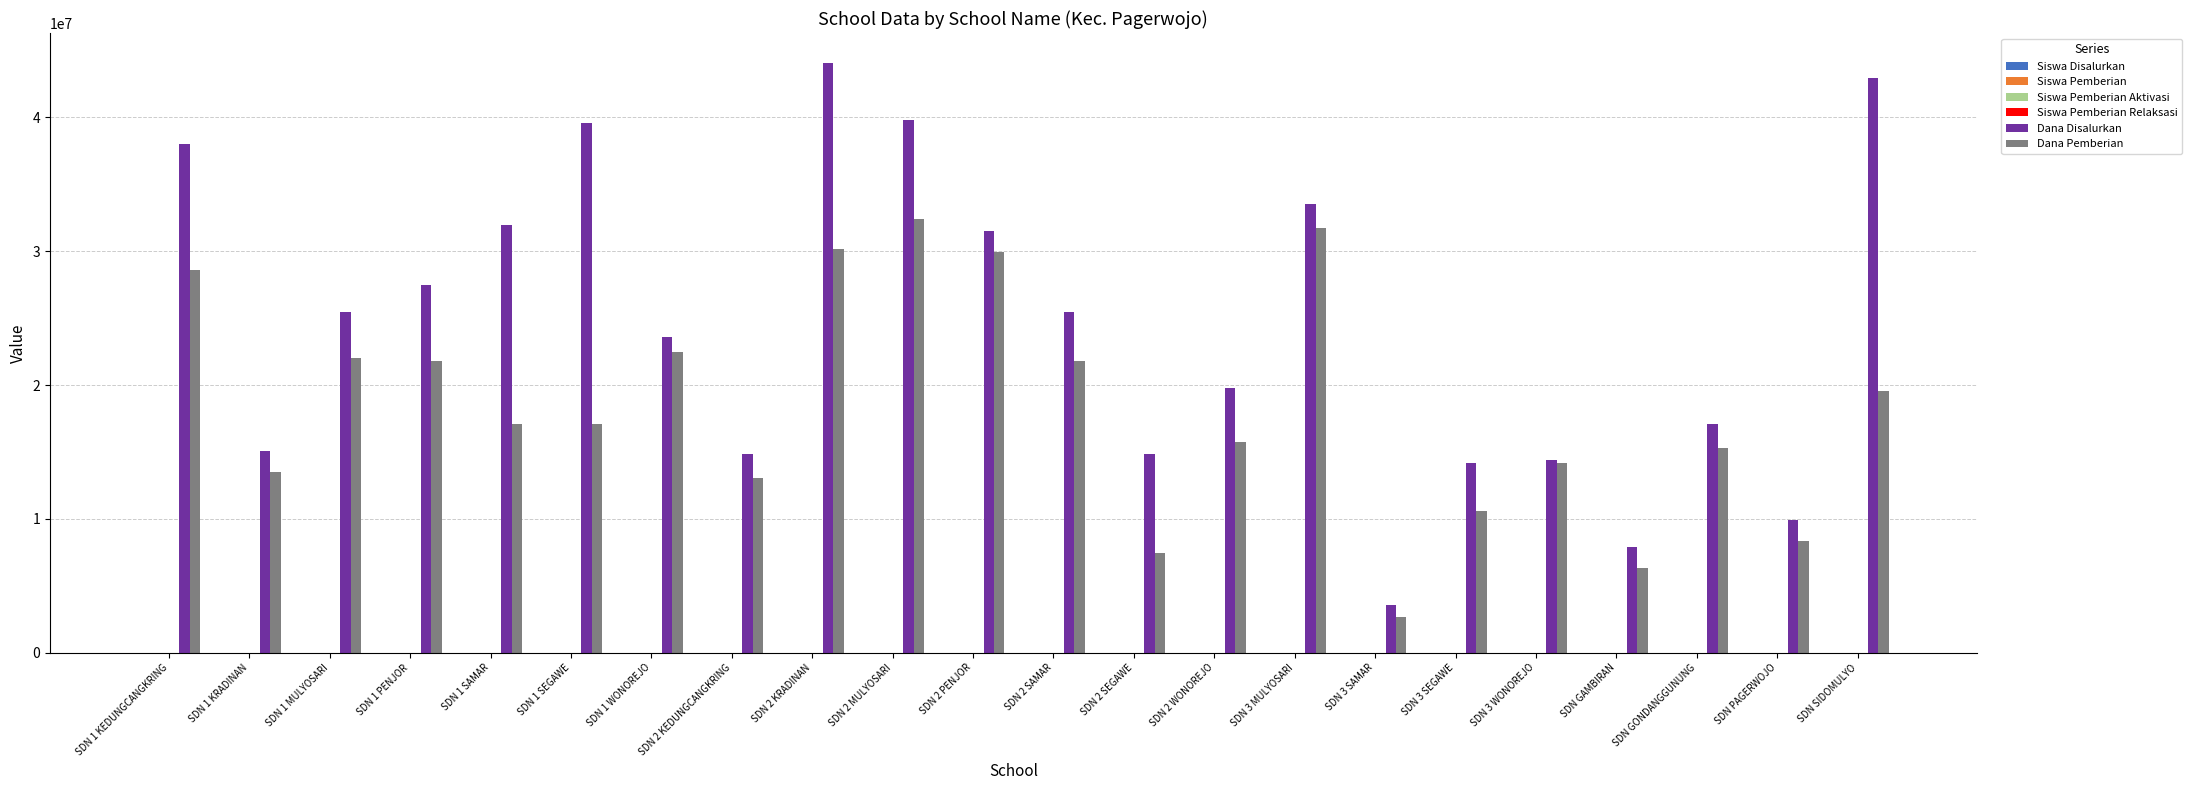

At which category does the chart reach its peak across all series?

SDN 2 KRADINAN